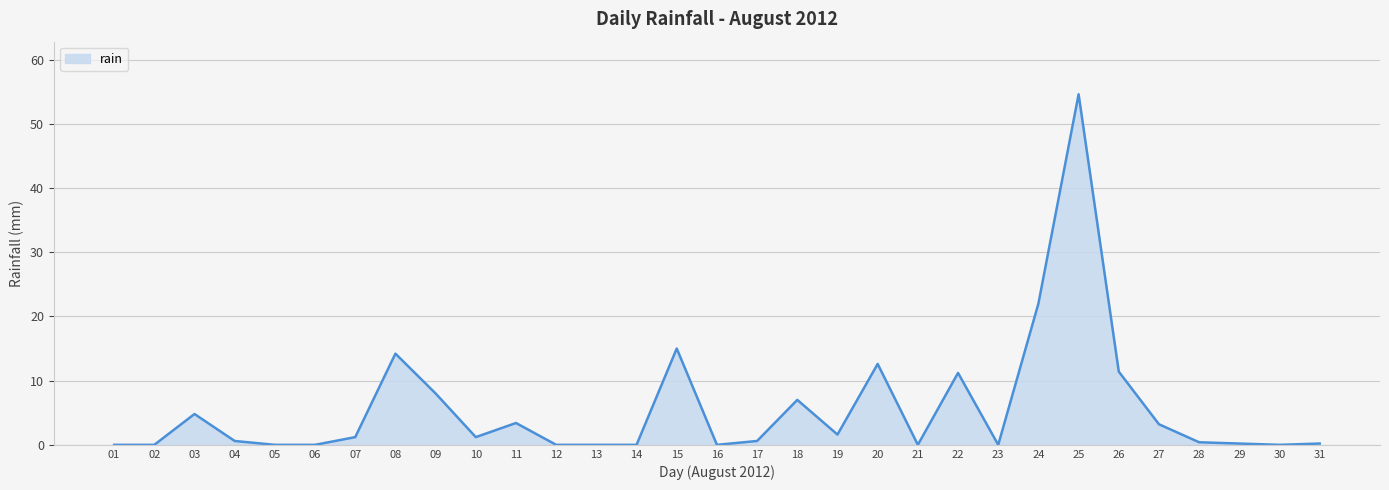

What is the maximum value shown in the chart?

54.6